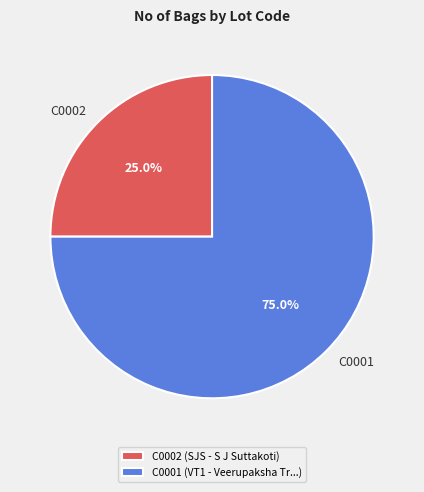

Which slice is the largest?

C0001